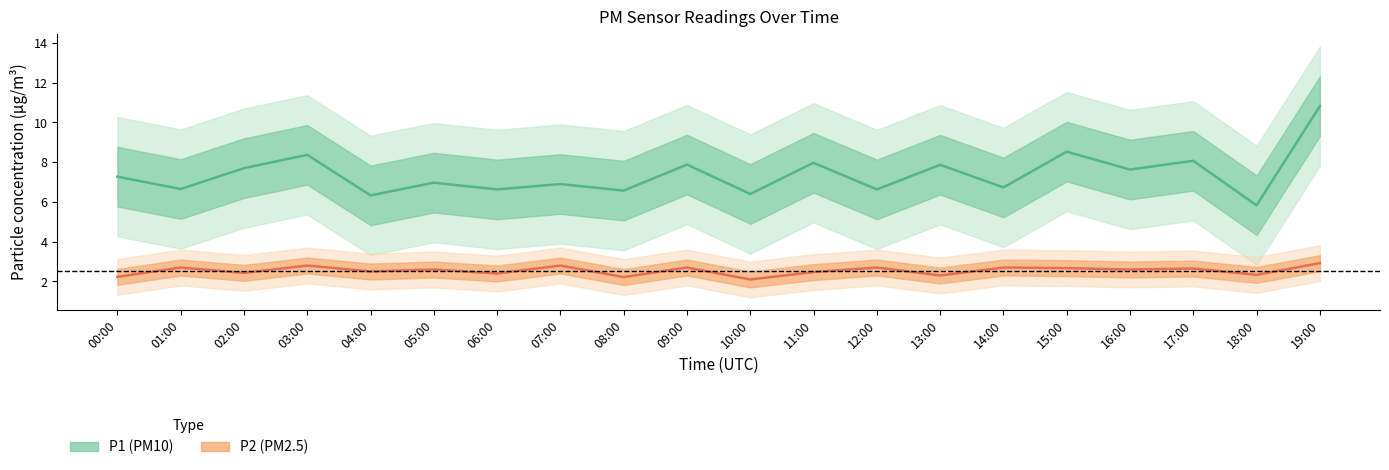

True or false: P2 has a value of 3.7 at 11:00.

False